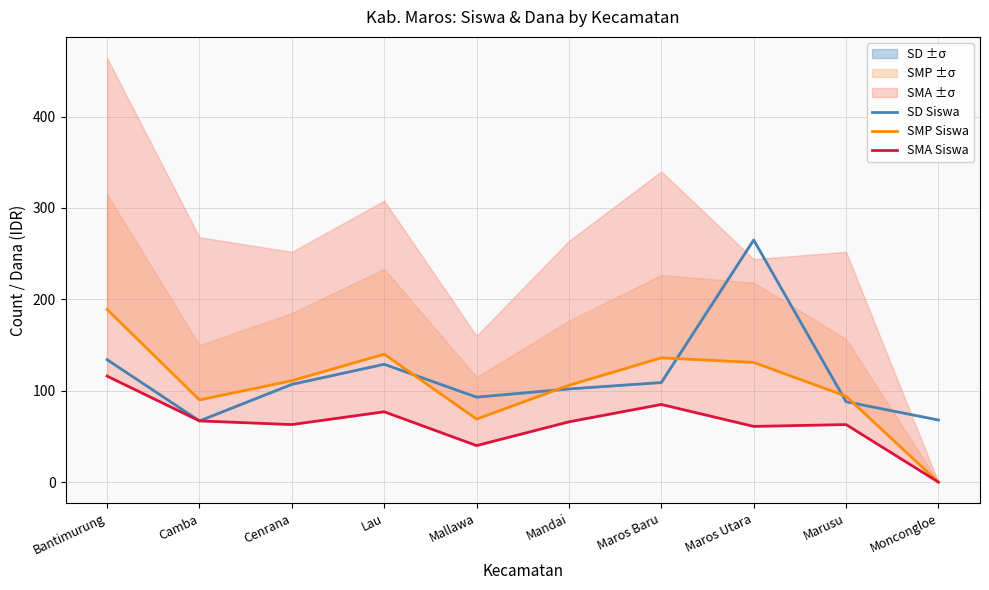

List the series in order of their peak value, lowest first.

SMA Siswa, SMP Siswa, SD Siswa